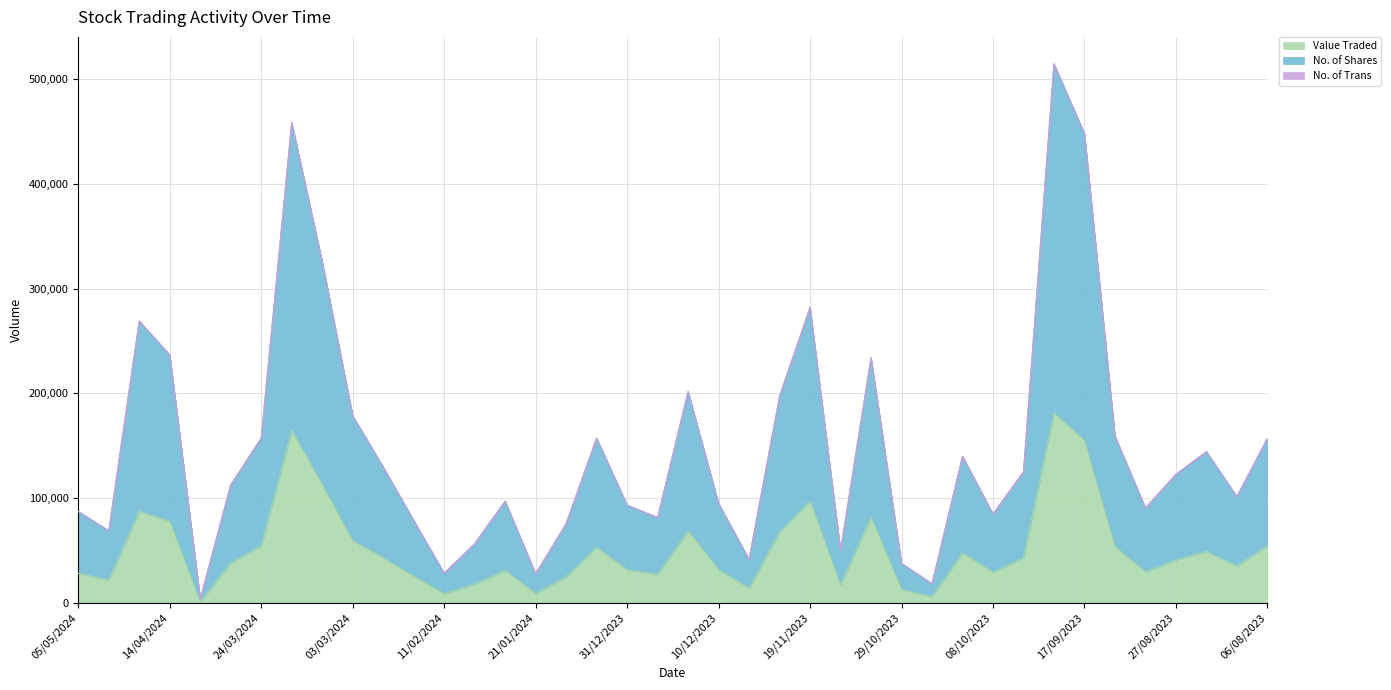

At which category is the sum across all series the highest?

24/09/2023